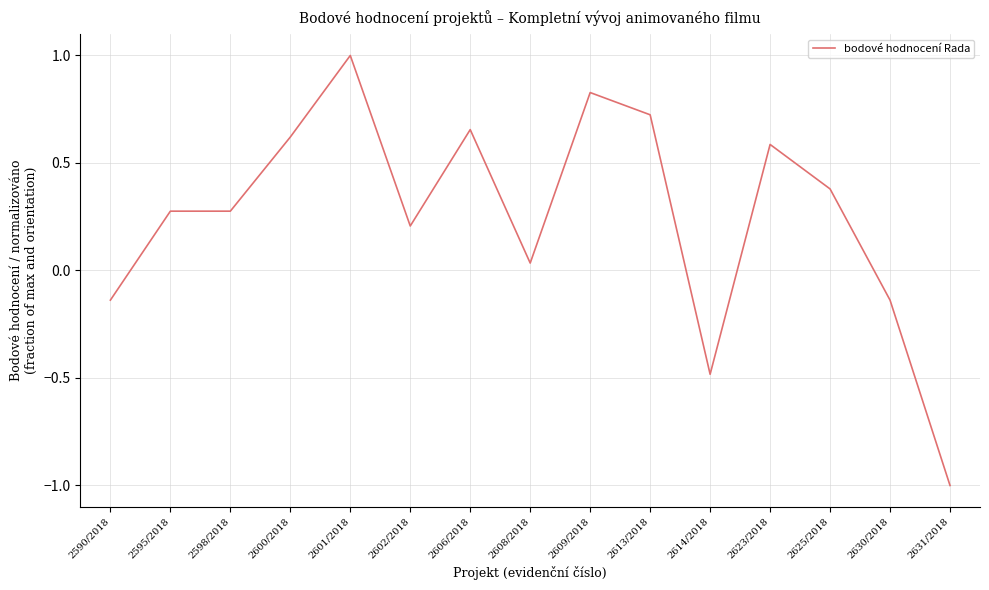

What position from the right is 2598/2018?

13